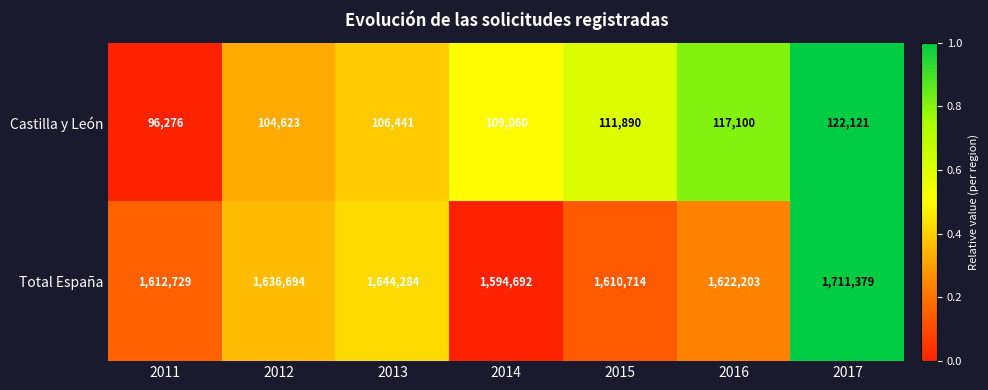

What is the difference between the maximum and minimum values in the Total España series?

116687